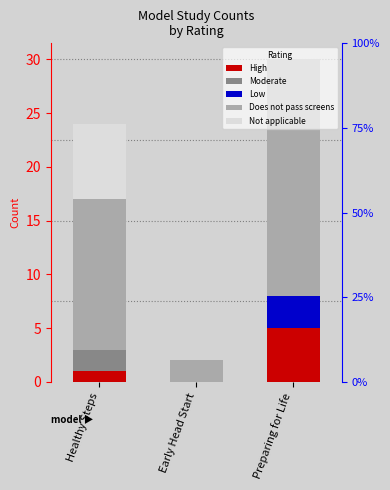

Which category has the lowest value in the Does not pass screens series?

Early Head Start